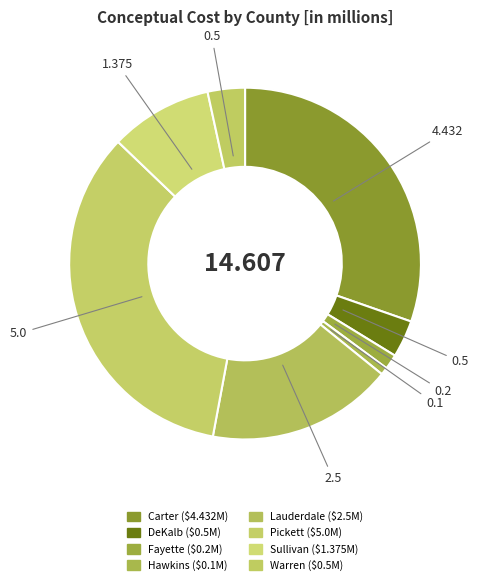

Count the number of slices in the pie.

8